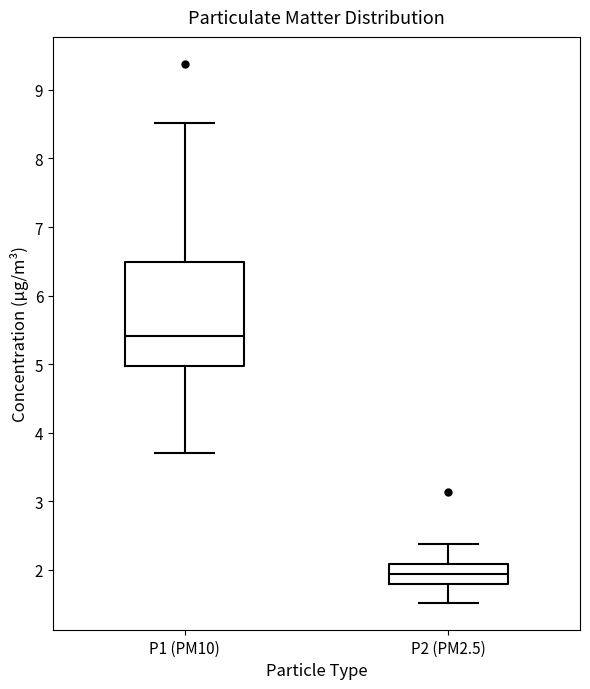

Comparing the boxes themselves (not the whiskers), which one is the tallest?

P1 (PM10)